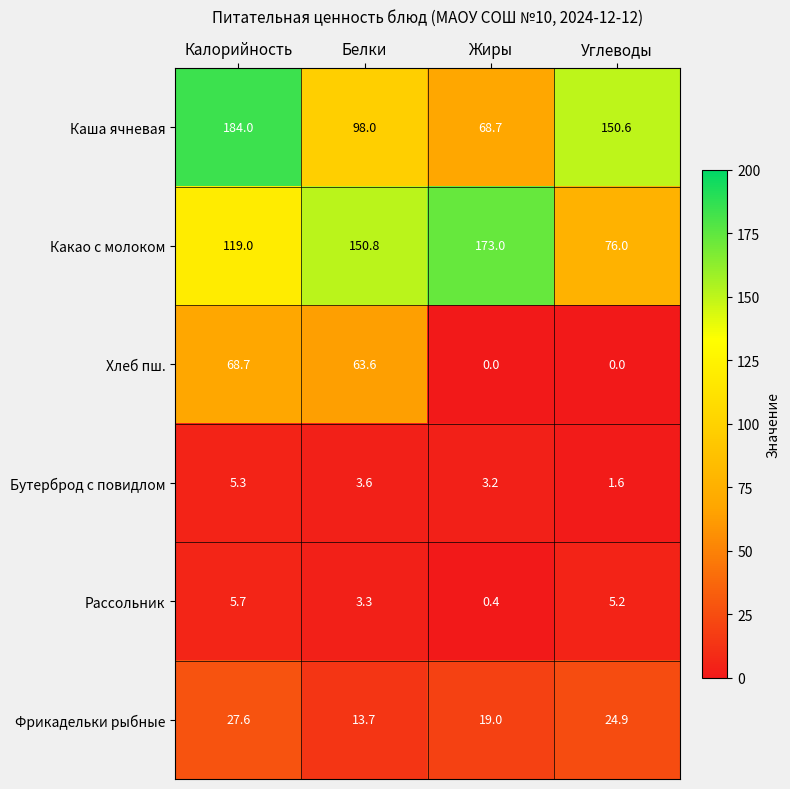

At how many categories does at least one series exceed 48?

4